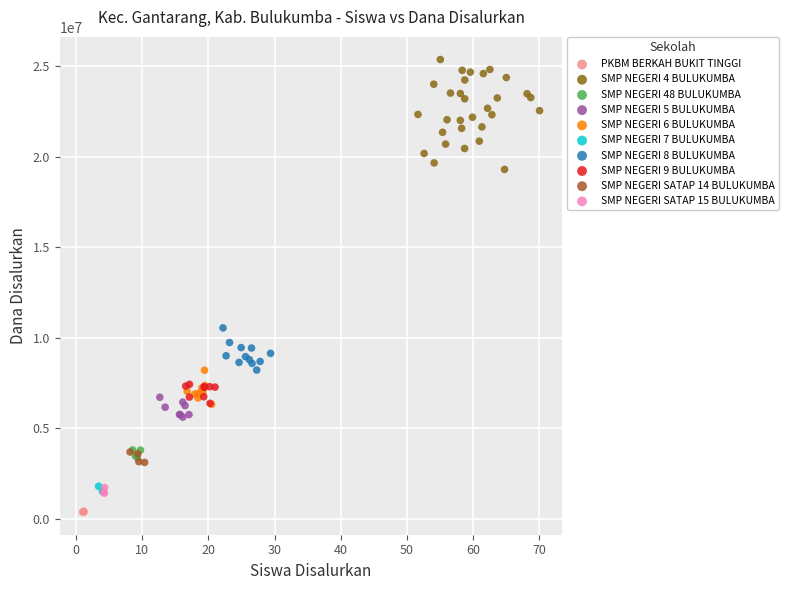

Which series has the largest Y range (max minus min)?

SMP NEGERI 4 BULUKUMBA